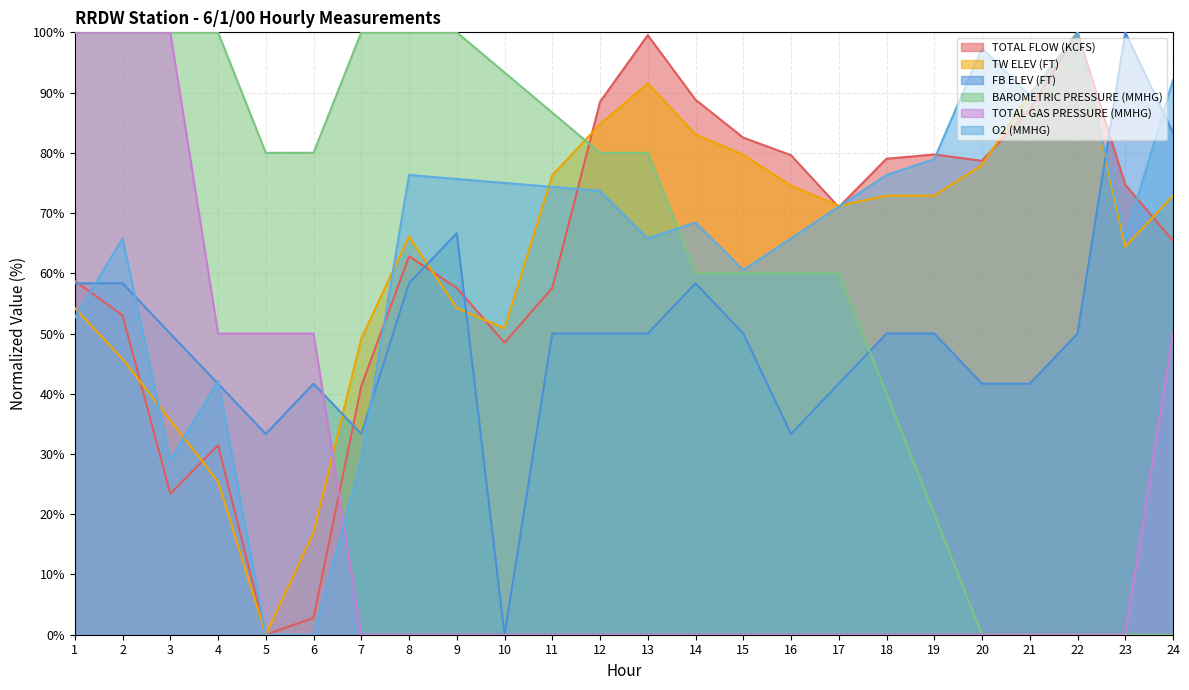

What is the value of the TW ELEV (FT) point at the 23rd from the left?

64.4